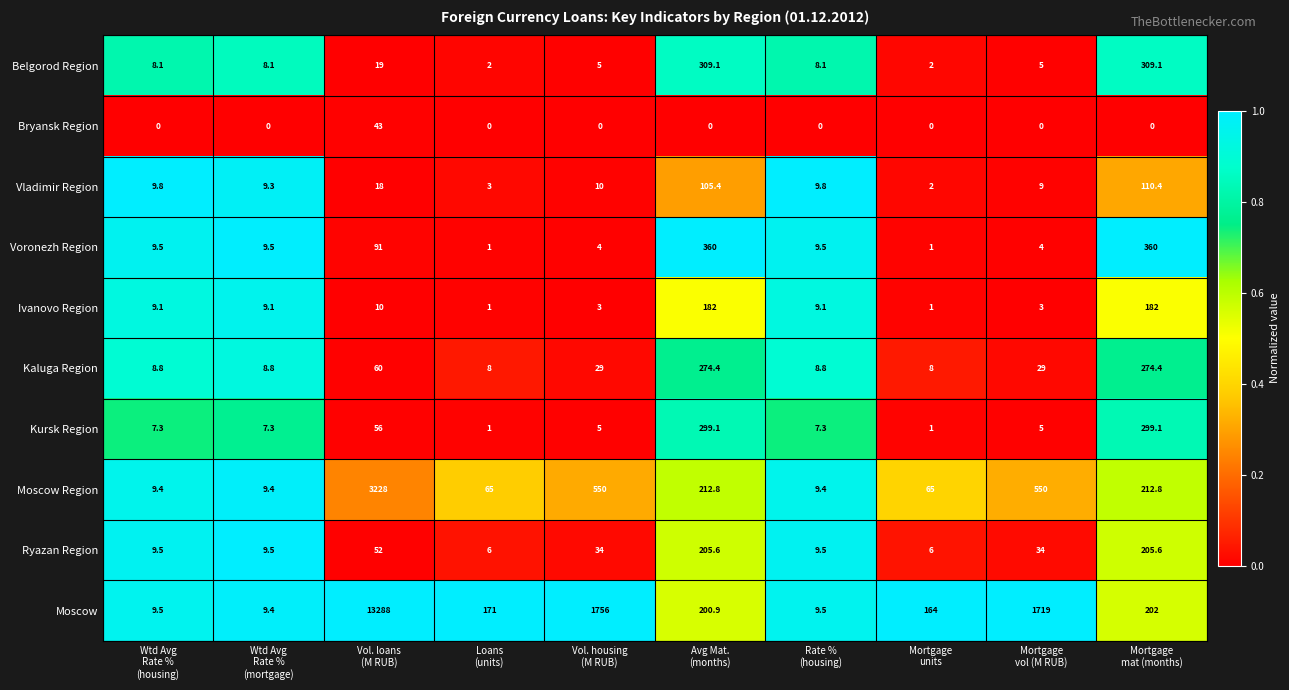

At Vol. loans
(M RUB), list the series in order from smallest to largest.

Ivanovo Region, Vladimir Region, Belgorod Region, Bryansk Region, Ryazan Region, Kursk Region, Kaluga Region, Voronezh Region, Moscow Region, Moscow